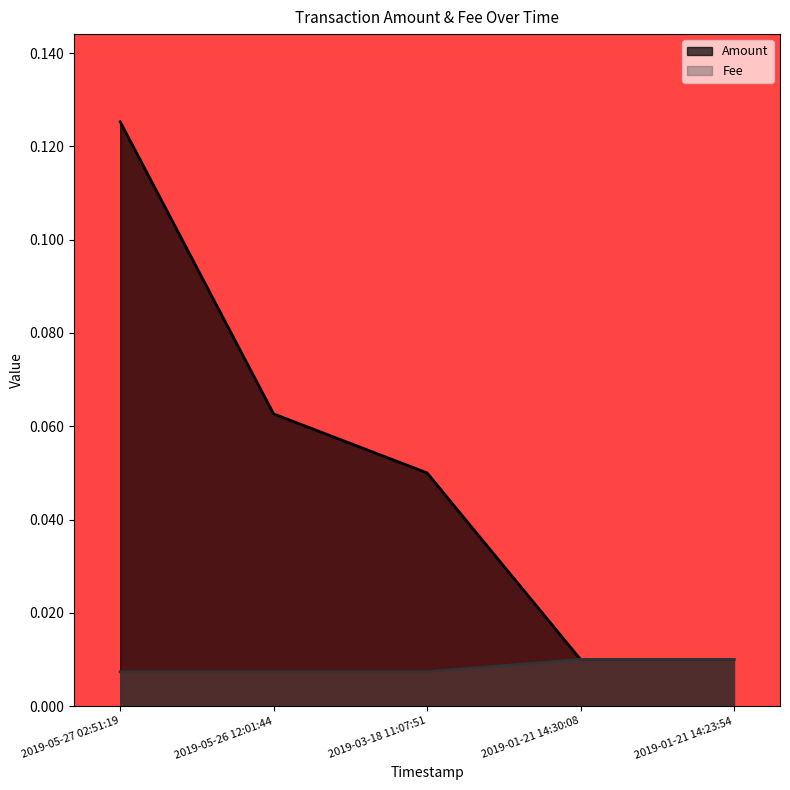

Which series changed the most between 2019-05-26 12:01:44 and 2019-01-21 14:30:08?

Amount